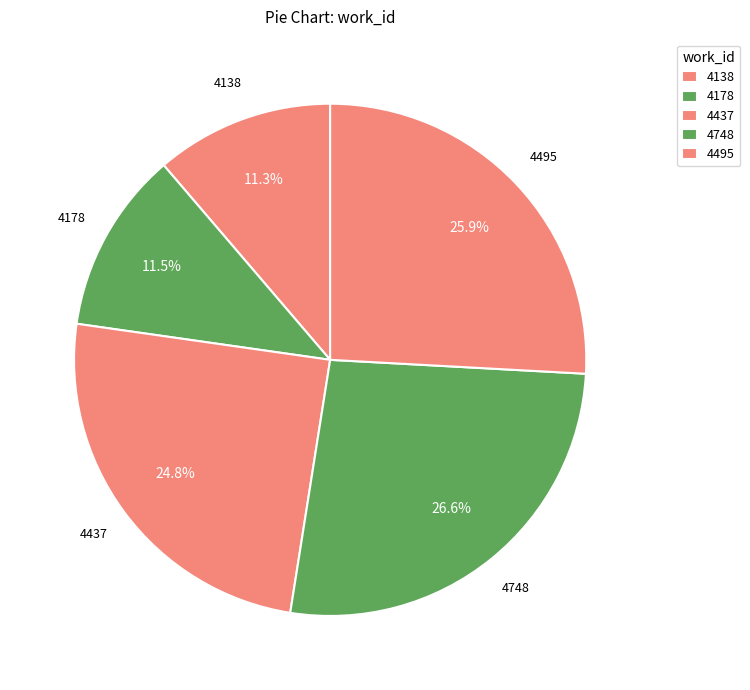

How many slices are in this pie chart?

5